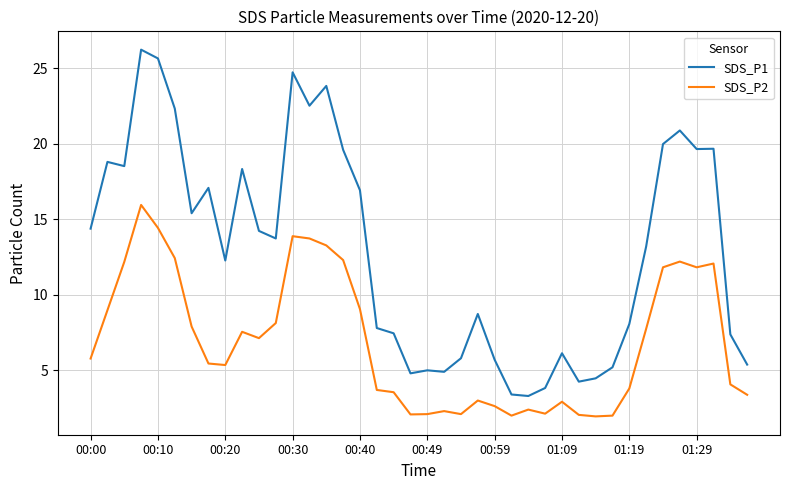

Which series has the largest total across all categories?

SDS_P1